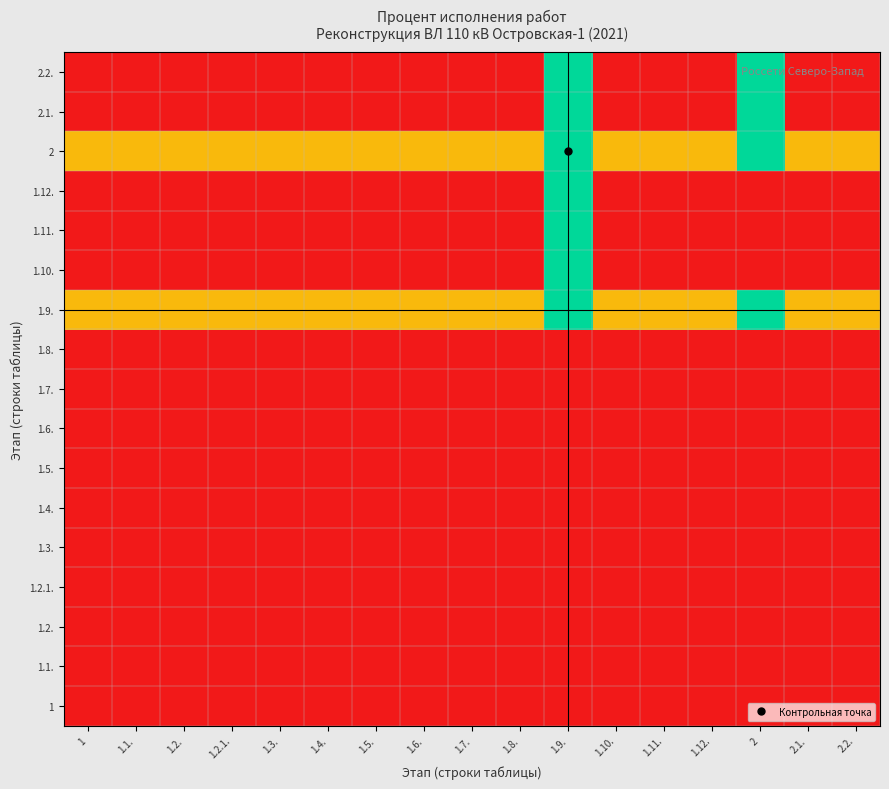

Rank the series by their maximum value, from lowest to highest.

1, 1.1., 1.2., 1.2.1., 1.3., 1.4., 1.5., 1.6., 1.7., 1.8., 1.9., 1.10., 1.11., 1.12., 2, 2.1., 2.2.